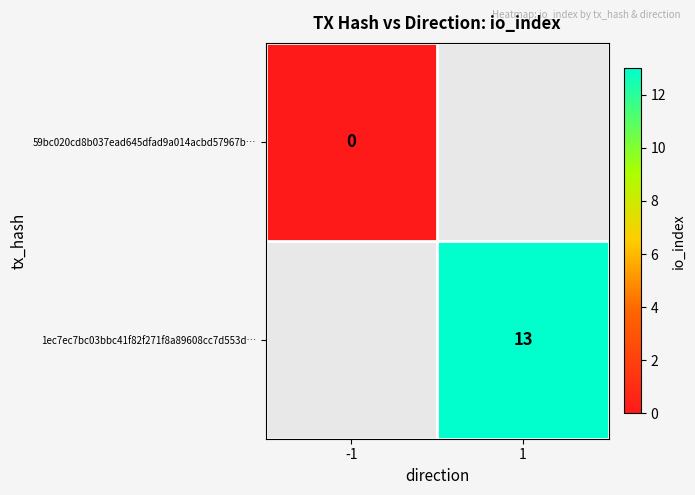

At how many categories does at least one series exceed 0?

1